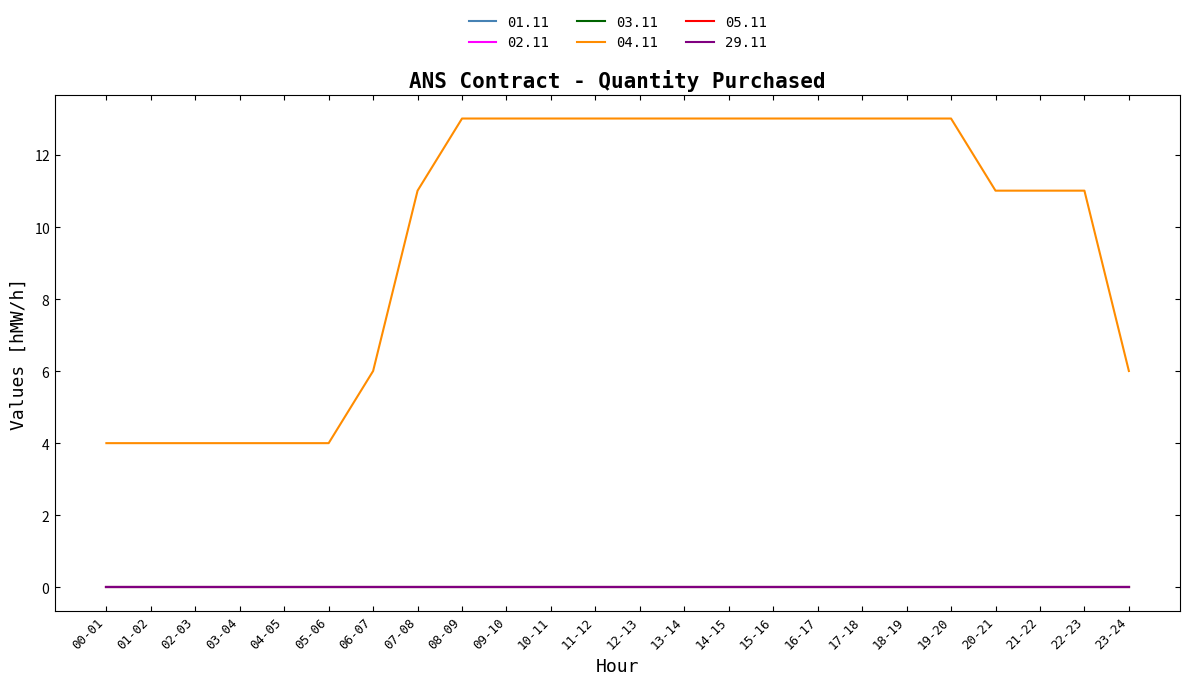

What is the label of the 19th point from the left?

18-19